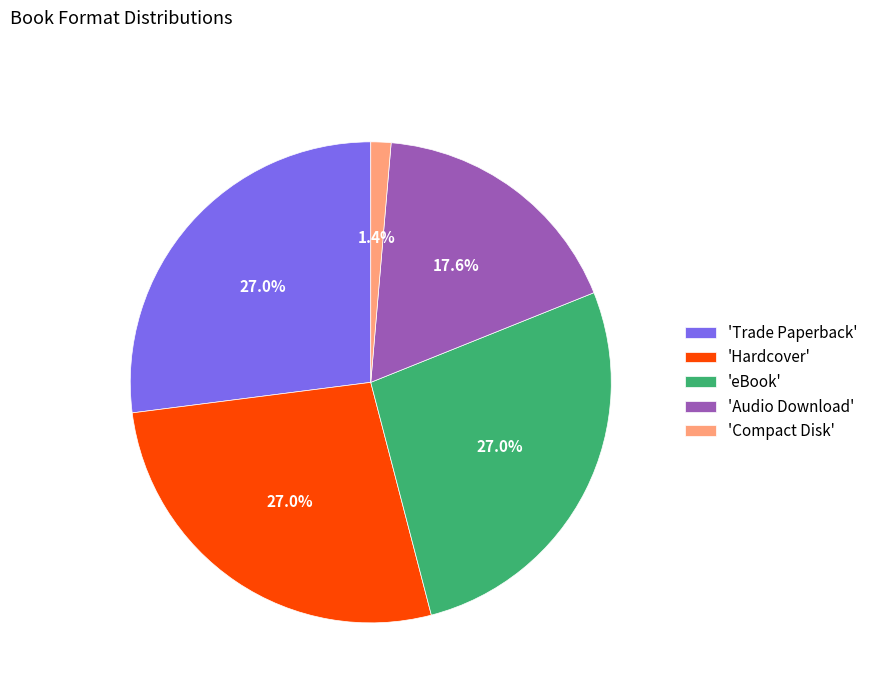

Approximately how many times larger is the value at 'eBook' compared to 'Hardcover'?

1.0